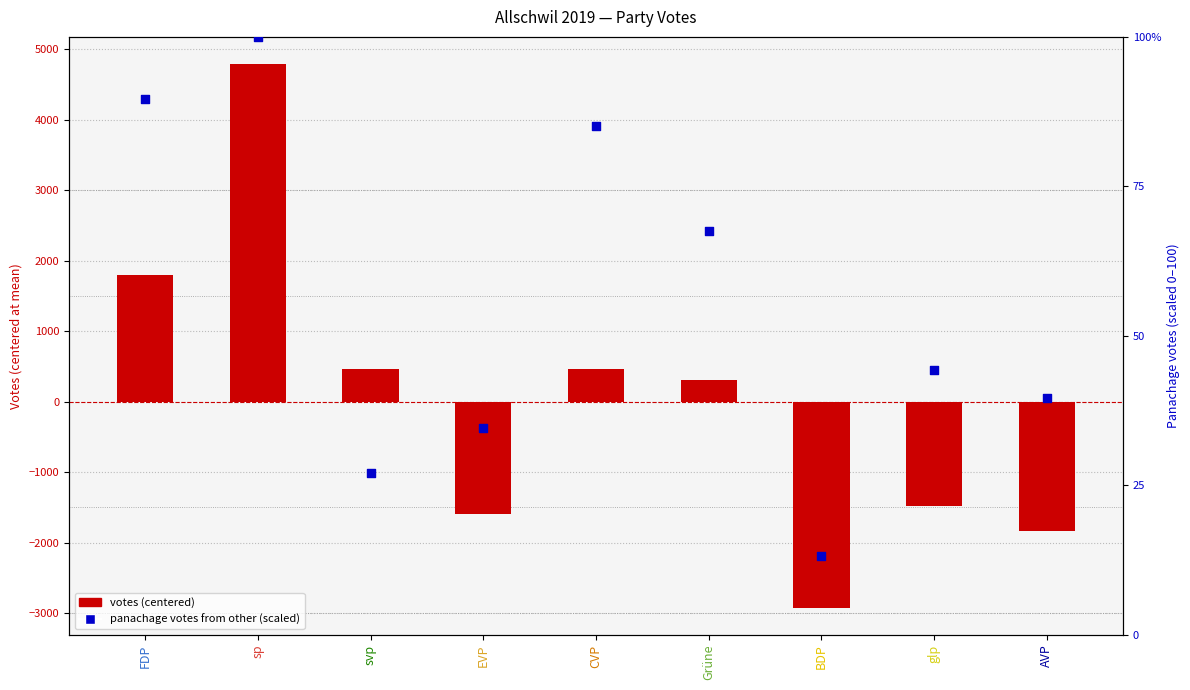

What is the total value across all series at CVP?

549.9